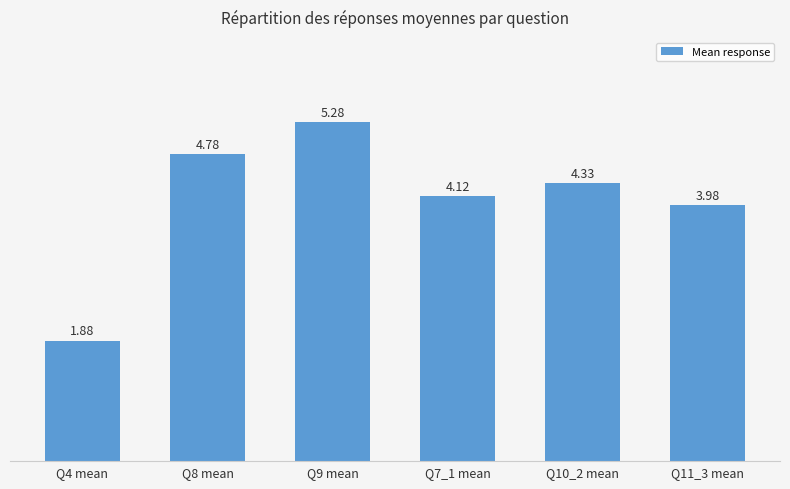

What is the difference between the second highest and second lowest values?

0.8